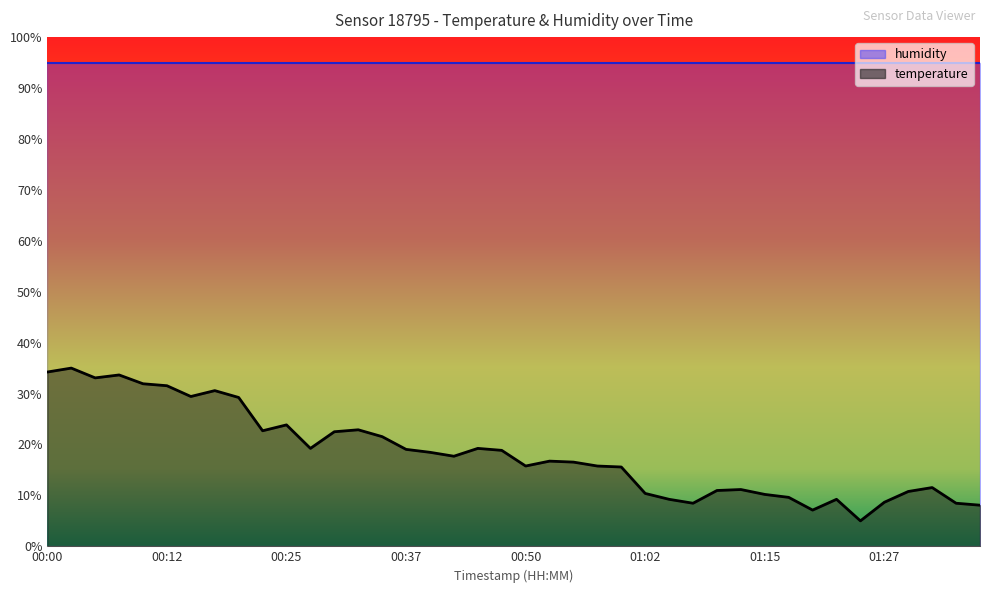

What is the sum of the values at 01:10 and 00:07?

44.6